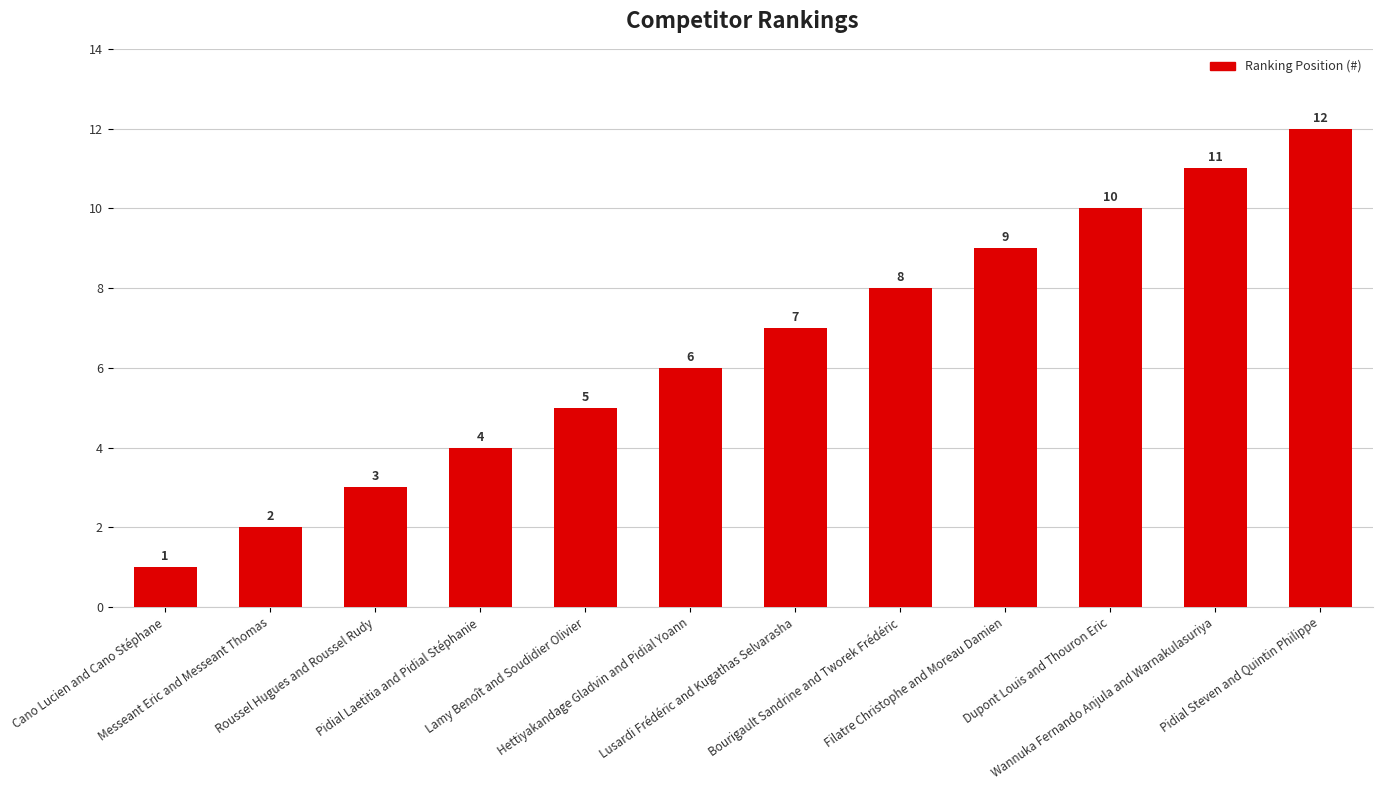

Reading right to left, list all the values displayed in this chart.

Pidial Steven and Quintin Philippe=12	Wannuka Fernando Anjula and Warnakulasuriya=11	Dupont Louis and Thouron Eric=10	Filatre Christophe and Moreau Damien=9	Bourigault Sandrine and Tworek Frédéric=8	Lusardi Frédéric and Kugathas Selvarasha=7	Hettiyakandage Gladvin and Pidial Yoann=6	Lamy Benoît and Soudidier Olivier=5	Pidial Laetitia and Pidial Stéphanie=4	Roussel Hugues and Roussel Rudy=3	Messeant Eric and Messeant Thomas=2	Cano Lucien and Cano Stéphane=1